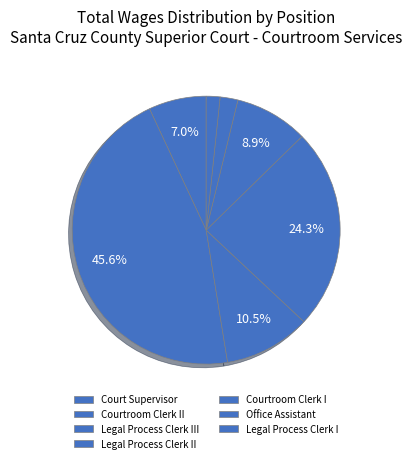

Count the number of slices in the pie.

7